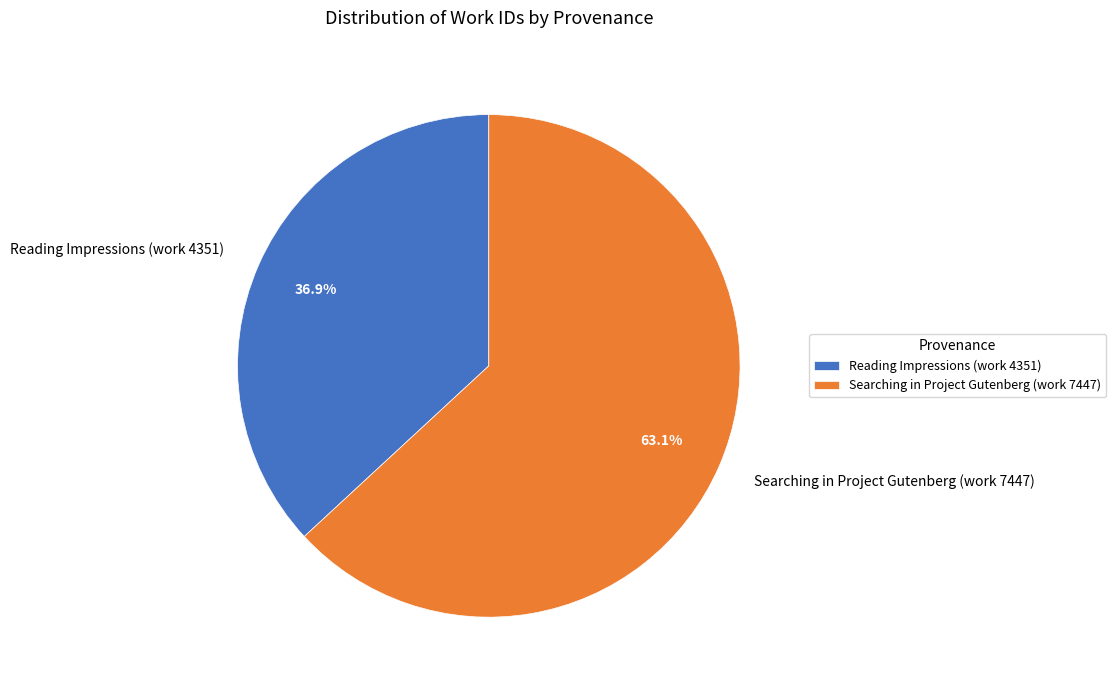

To the nearest percent, what portion does Reading Impressions (work 4351) represent?

37%